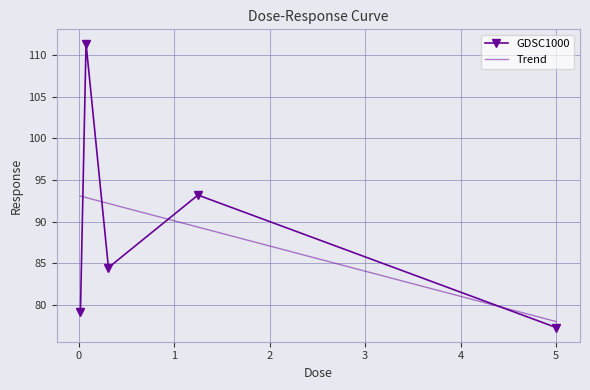

Where is the first local minimum?

0.3125